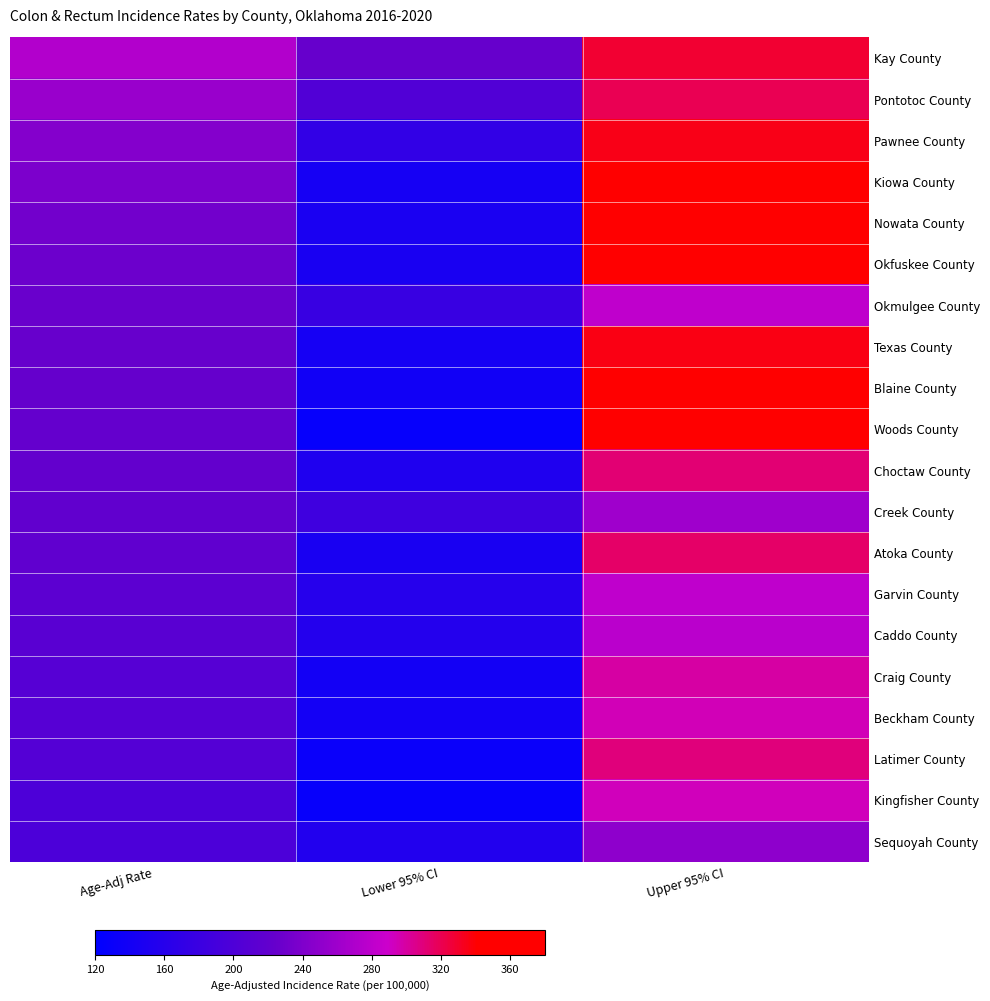

Reading left to right, list all the values displayed in this chart.

Kay County: Age-Adj Rate=272.4	Lower 95% CI=224.5	Upper 95% CI=327.5
Pontotoc County: Age-Adj Rate=256.7	Lower 95% CI=203.6	Upper 95% CI=319.4
Pawnee County: Age-Adj Rate=243.0	Lower 95% CI=171.5	Upper 95% CI=334.6
Kiowa County: Age-Adj Rate=238.1	Lower 95% CI=142.8	Upper 95% CI=372.1
Nowata County: Age-Adj Rate=232.3	Lower 95% CI=147.0	Upper 95% CI=348.8
Okfuskee County: Age-Adj Rate=228.6	Lower 95% CI=146.1	Upper 95% CI=341.2
Okmulgee County: Age-Adj Rate=225.8	Lower 95% CI=178.8	Upper 95% CI=281.3
Texas County: Age-Adj Rate=224.7	Lower 95% CI=143.2	Upper 95% CI=335.4
Blaine County: Age-Adj Rate=223.0	Lower 95% CI=137.6	Upper 95% CI=342.0
Woods County: Age-Adj Rate=221.8	Lower 95% CI=126.2	Upper 95% CI=359.7
Choctaw County: Age-Adj Rate=221.1	Lower 95% CI=151.8	Upper 95% CI=311.2
Creek County: Age-Adj Rate=220.3	Lower 95% CI=184.7	Upper 95% CI=260.8
Atoka County: Age-Adj Rate=218.5	Lower 95% CI=146.0	Upper 95% CI=314.4
Garvin County: Age-Adj Rate=213.7	Lower 95% CI=159.4	Upper 95% CI=280.5
Caddo County: Age-Adj Rate=210.9	Lower 95% CI=156.8	Upper 95% CI=277.7
Craig County: Age-Adj Rate=208.1	Lower 95% CI=139.3	Upper 95% CI=299.1
Beckham County: Age-Adj Rate=207.4	Lower 95% CI=140.9	Upper 95% CI=294.3
Latimer County: Age-Adj Rate=206.0	Lower 95% CI=130.2	Upper 95% CI=309.5
Kingfisher County: Age-Adj Rate=198.5	Lower 95% CI=128.1	Upper 95% CI=293.6
Sequoyah County: Age-Adj Rate=198.1	Lower 95% CI=155.4	Upper 95% CI=249.0